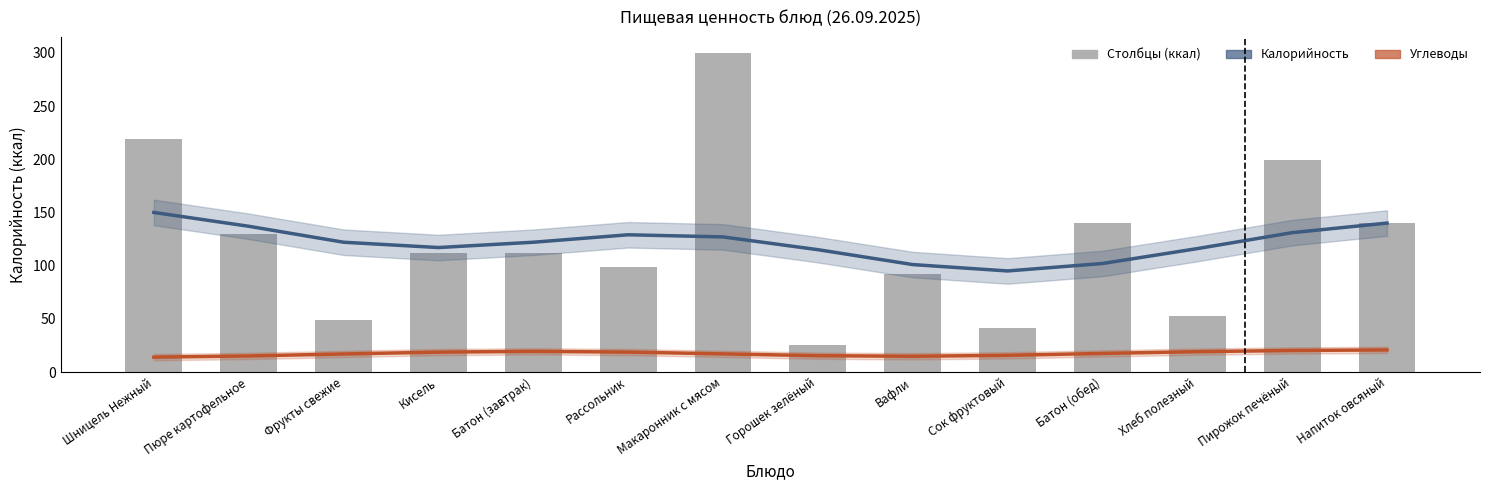

What is the label of the 1st bar from the left?

Шницель Нежный